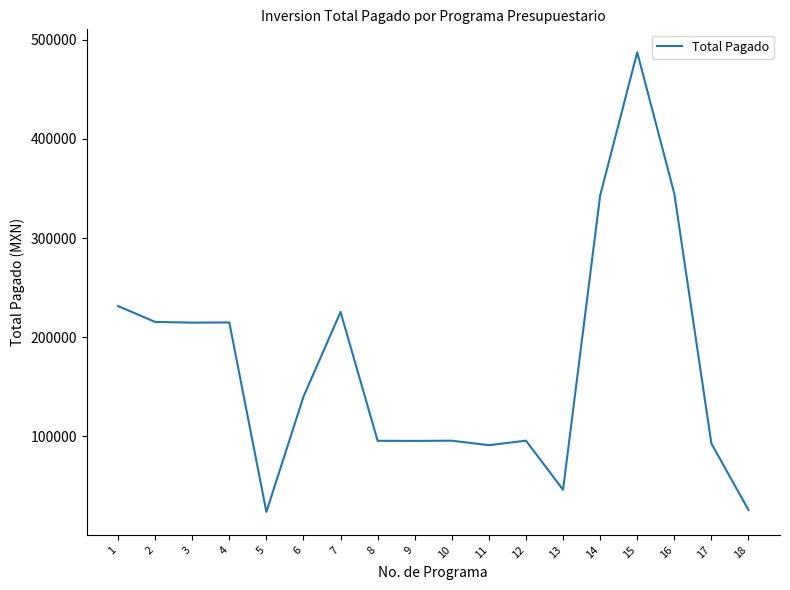

What is the minimum value shown in the chart?

23935.0